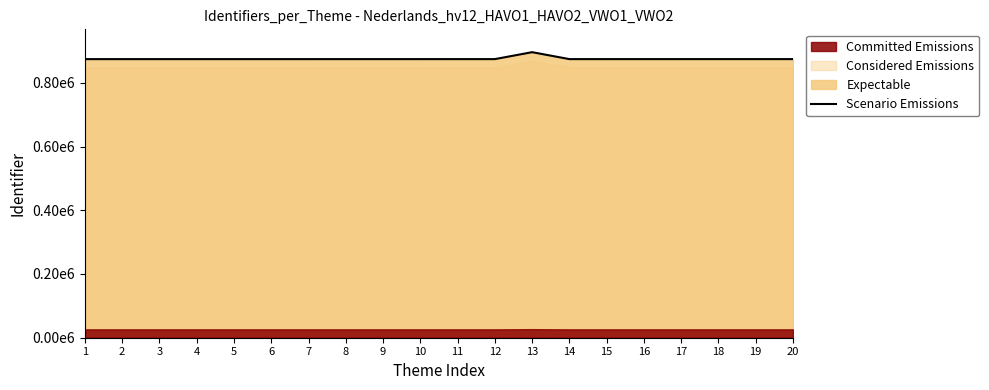

Which category has the highest value across all series?

13